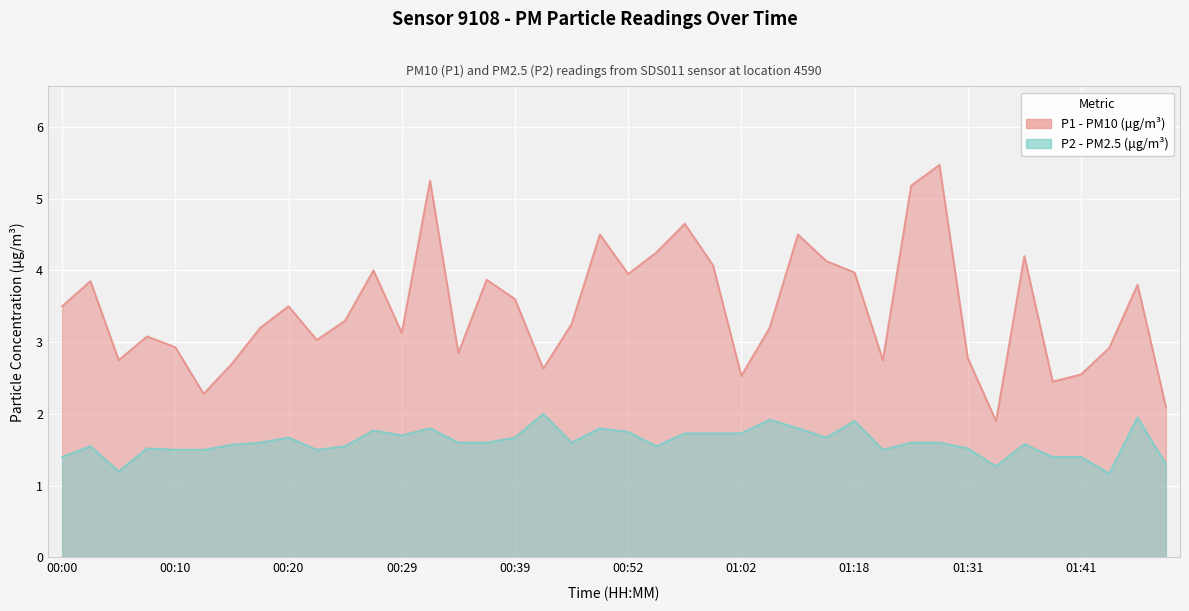

Count the number of categories in the chart.

40